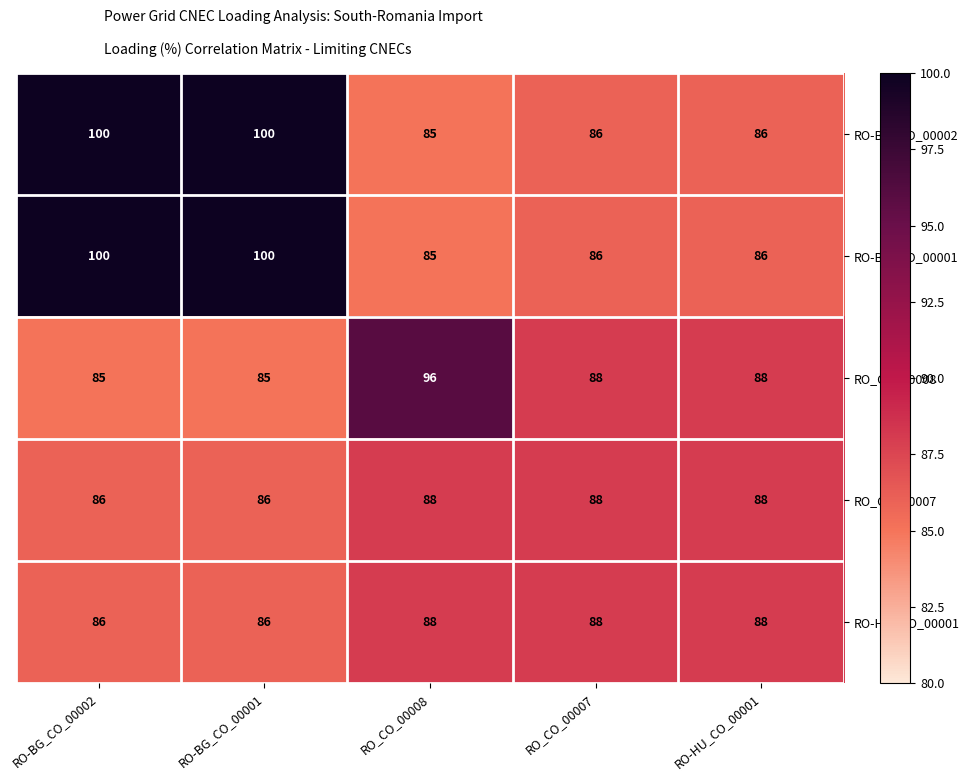

What is the difference between the highest and lowest values at RO-BG_CO_00001?

15